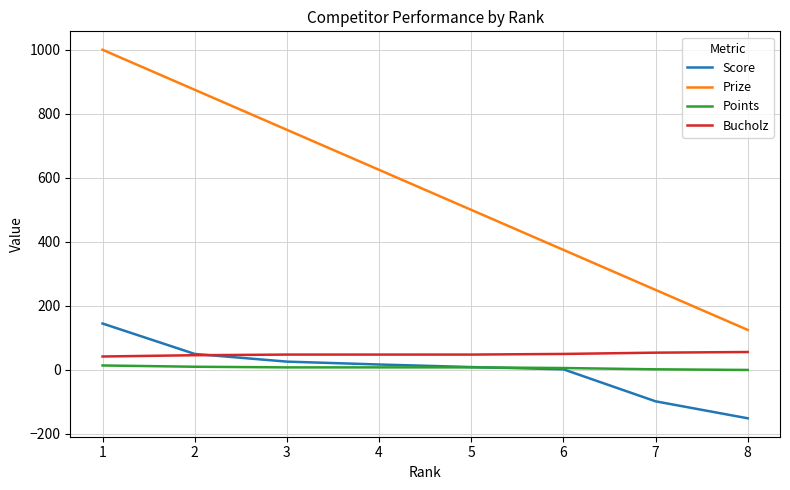

True or false: Prize and Score cross at least once.

False